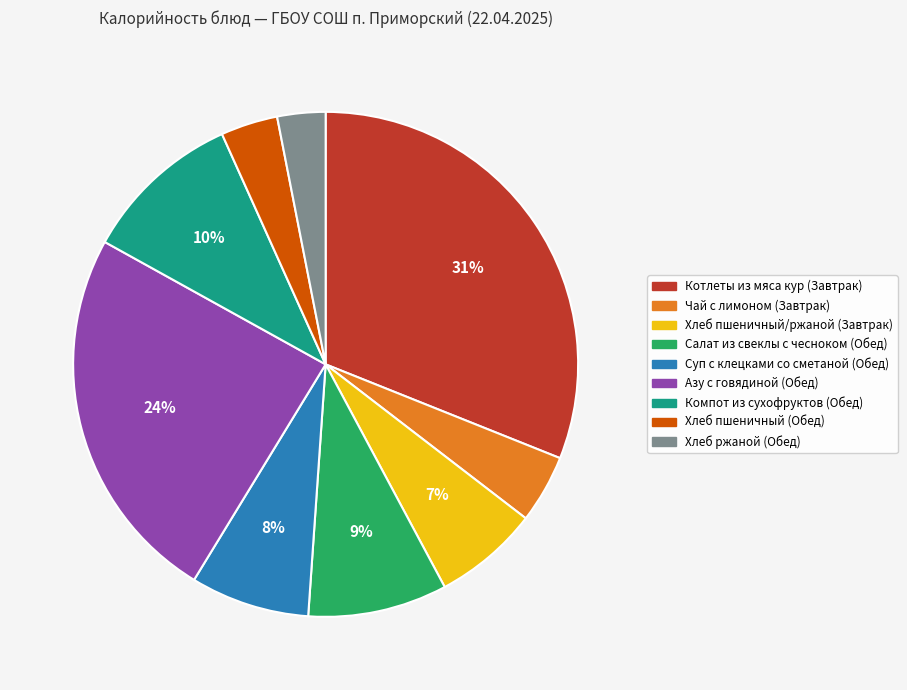

Between Хлеб пшеничный (Обед) and Хлеб ржаной (Обед), which is larger?

Хлеб пшеничный (Обед)